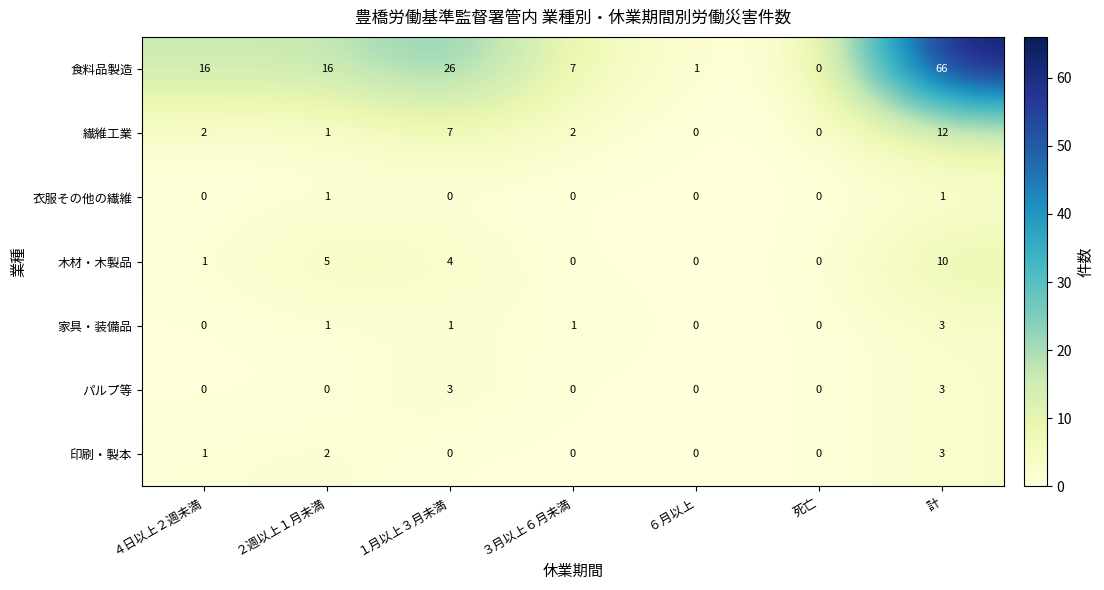

Which series changed the most between ４日以上２週未満 and ３月以上６月未満?

食料品製造